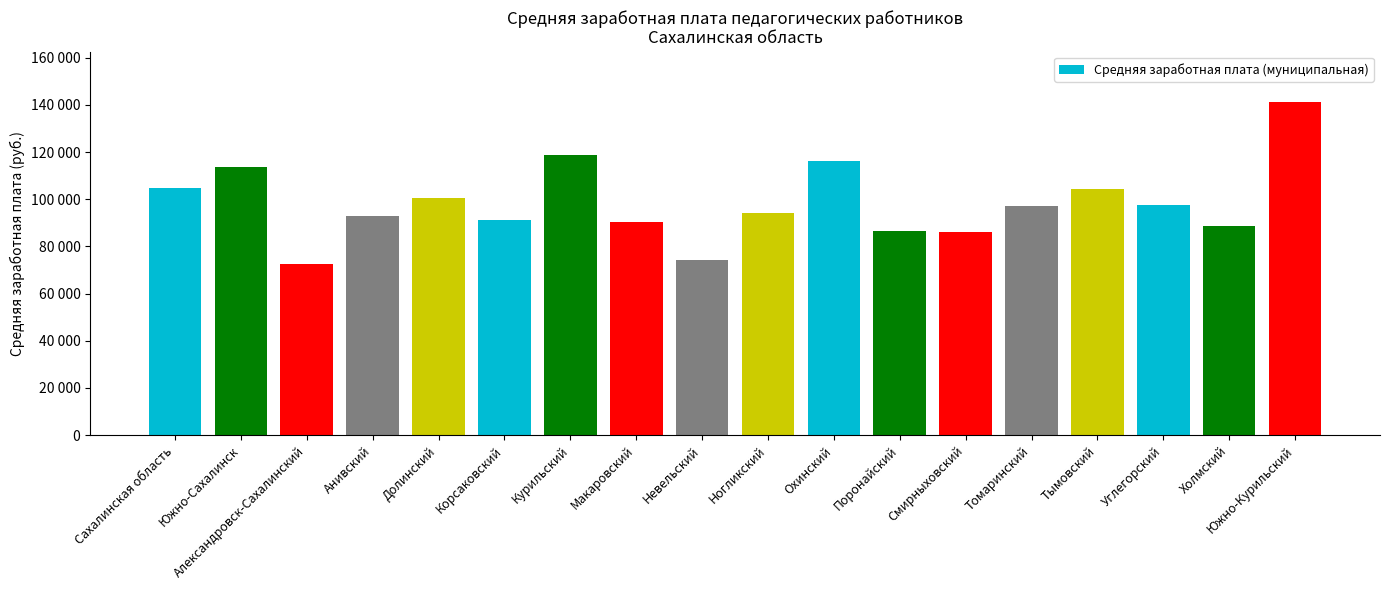

What is the label of the 18th bar from the left?

Южно-Курильский